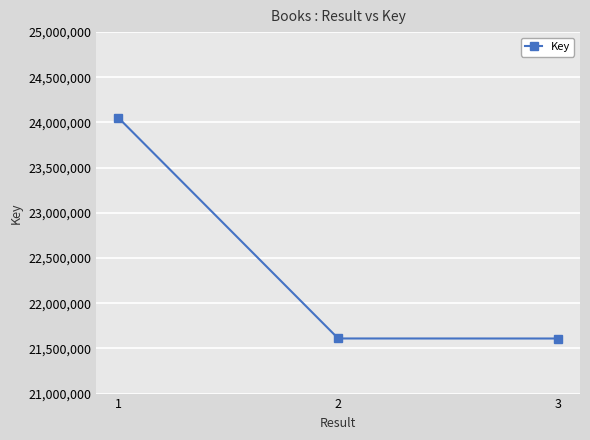

How many lines are shown in the chart?

1